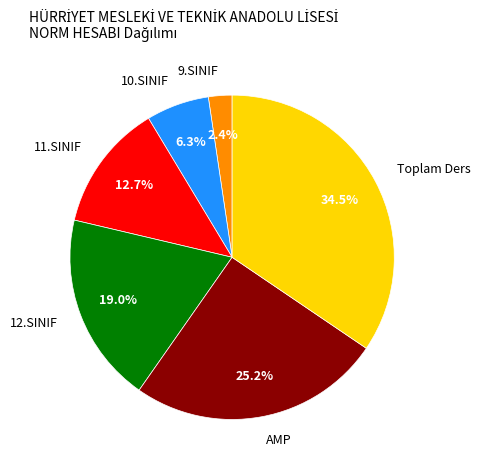

Is there a majority slice in this chart?

No